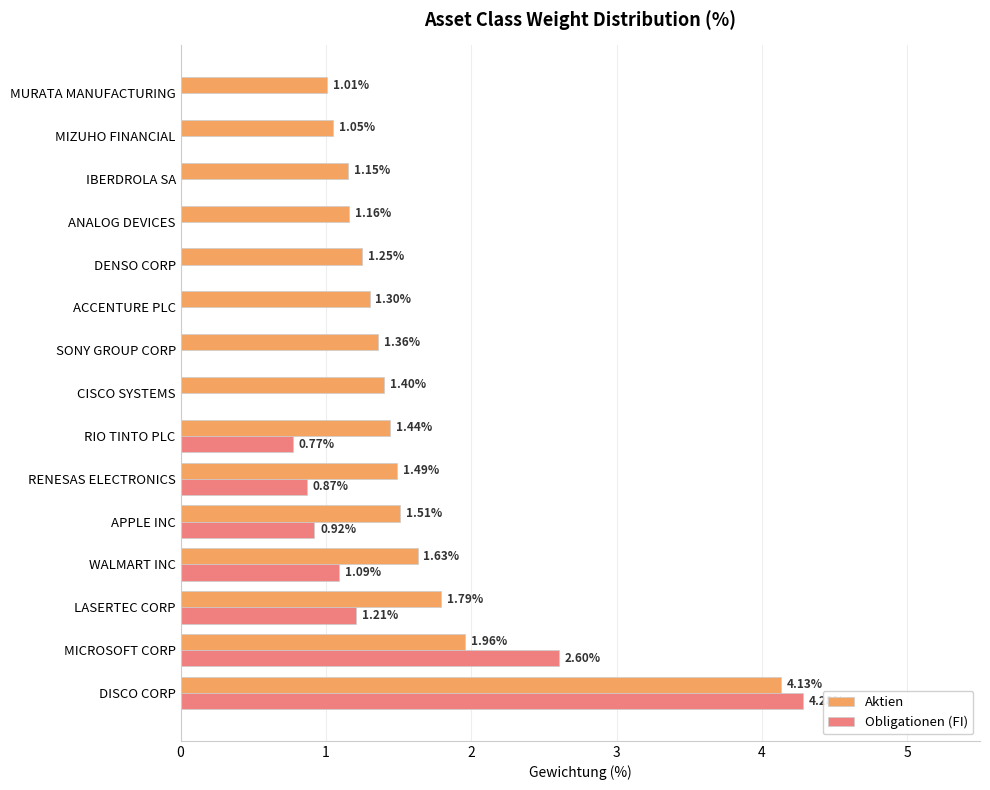

Between SONY GROUP CORP and ACCENTURE PLC, which series saw the biggest shift?

Aktien